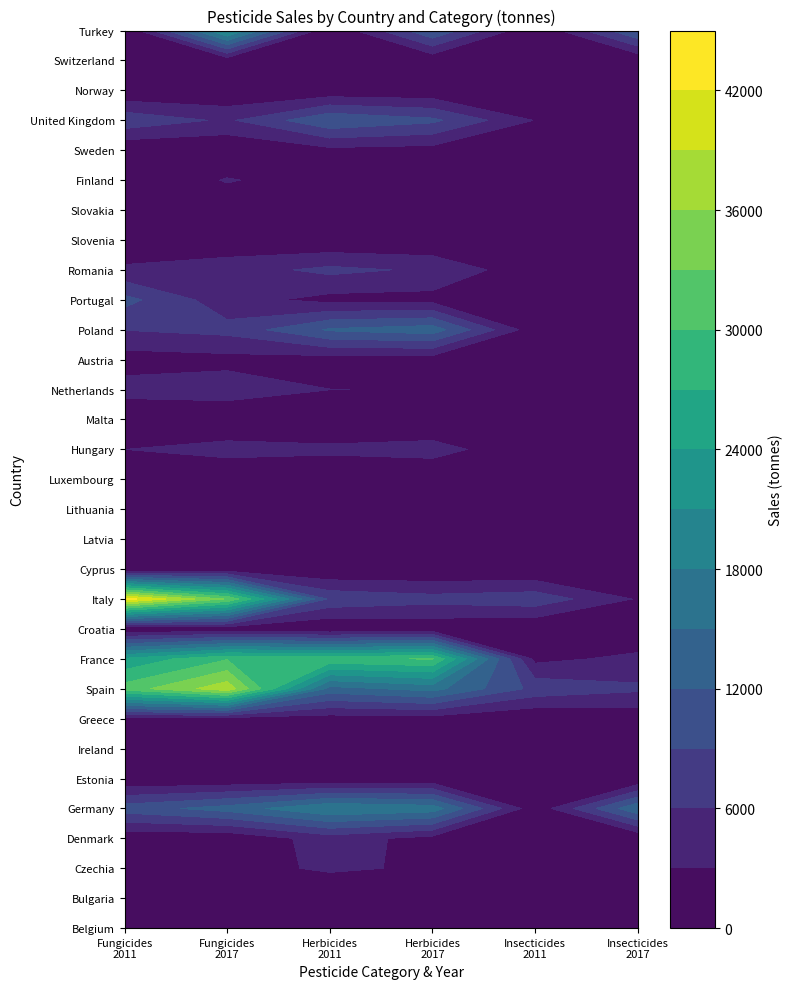

True or false: Malta has a value of 1.1 at Insecticides_2011.

False